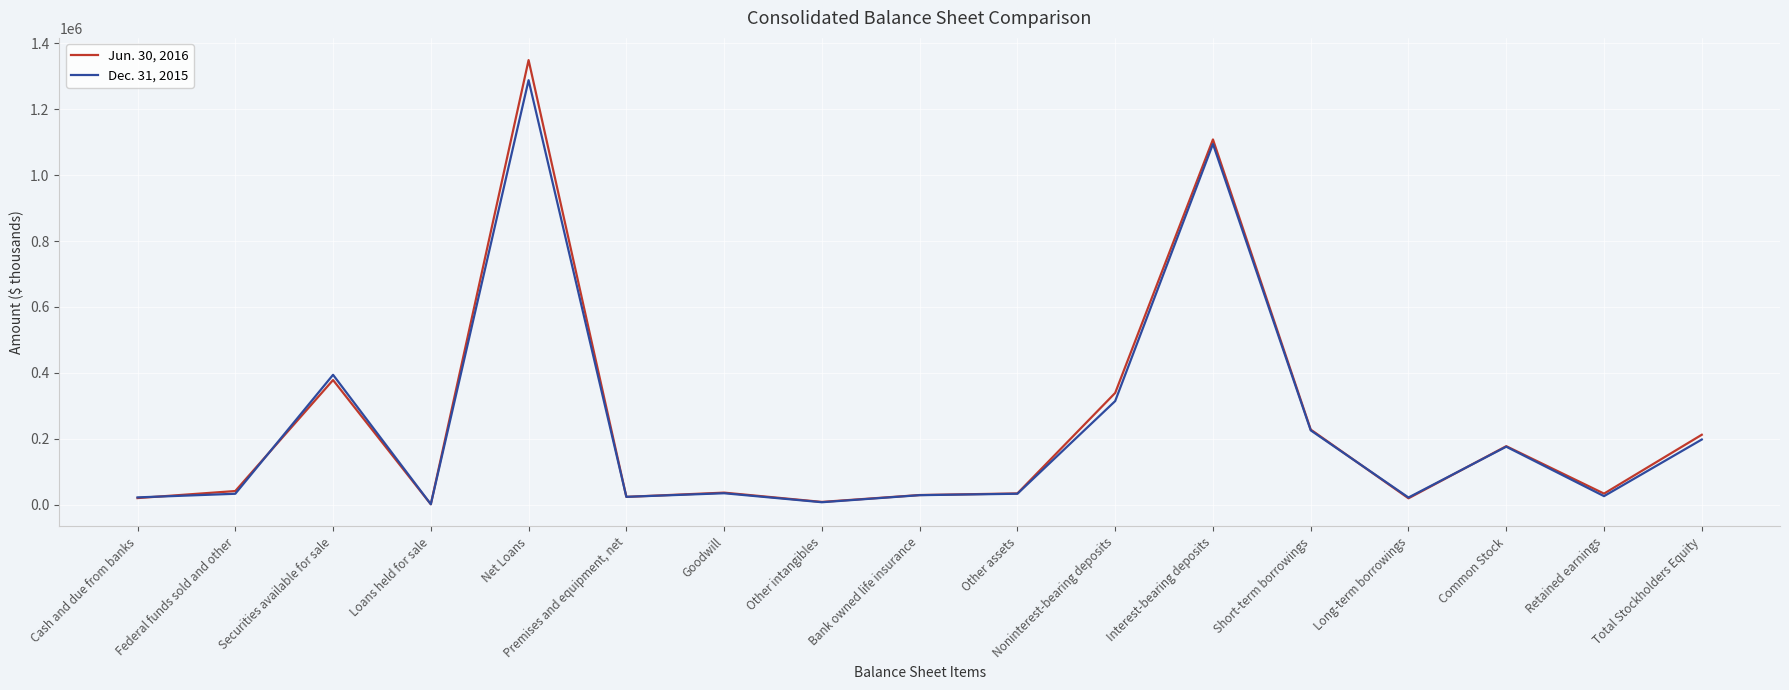

What is the difference between the Jun. 30, 2016 values at Goodwill and Retained earnings?

2966